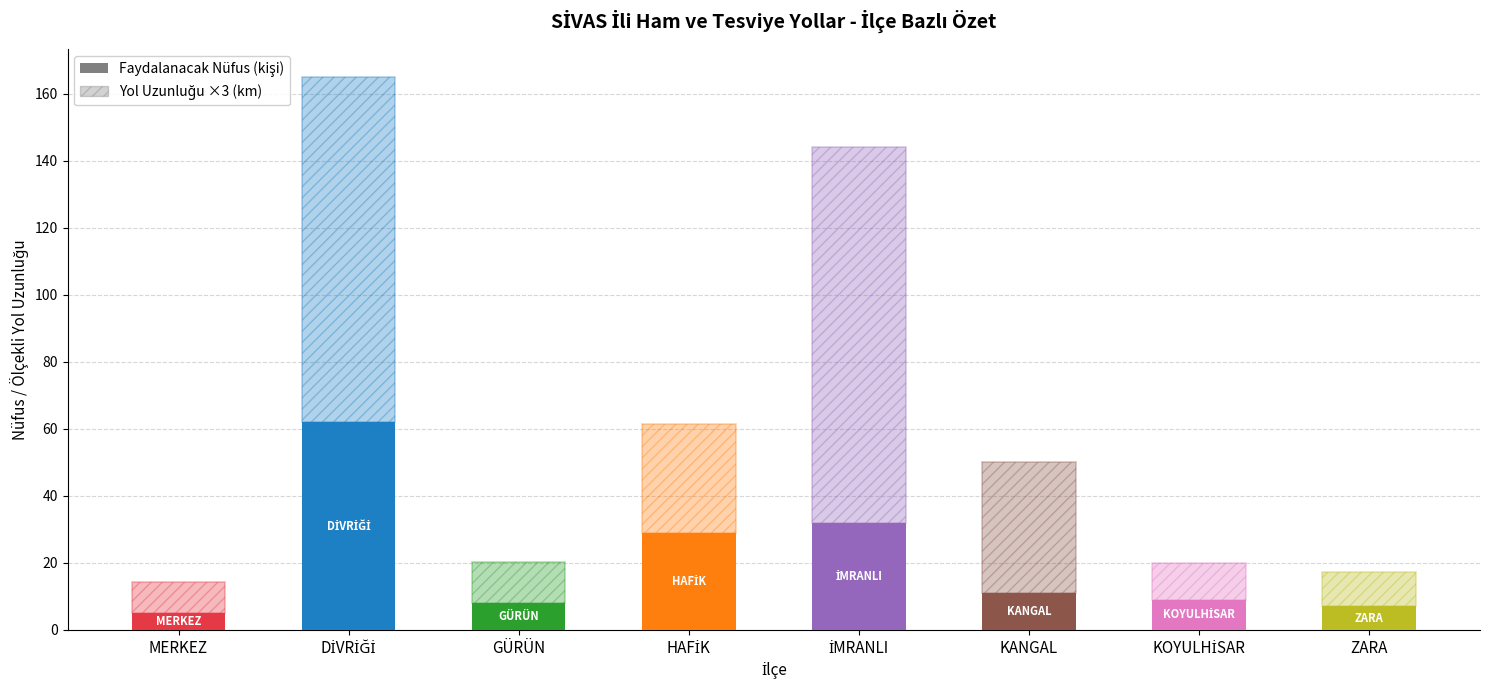

The value of Yol Uzunluğu (Km) at HAFİK is 10.8. True or false?

True